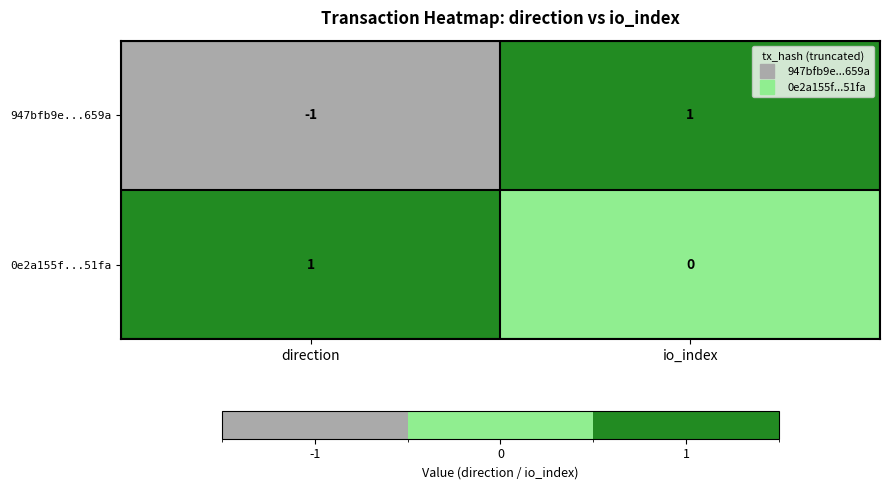

Reading left to right, transcribe all the data shown in this chart.

947bfb9e...659a: direction=-1	io_index=1
0e2a155f...51fa: direction=1	io_index=0